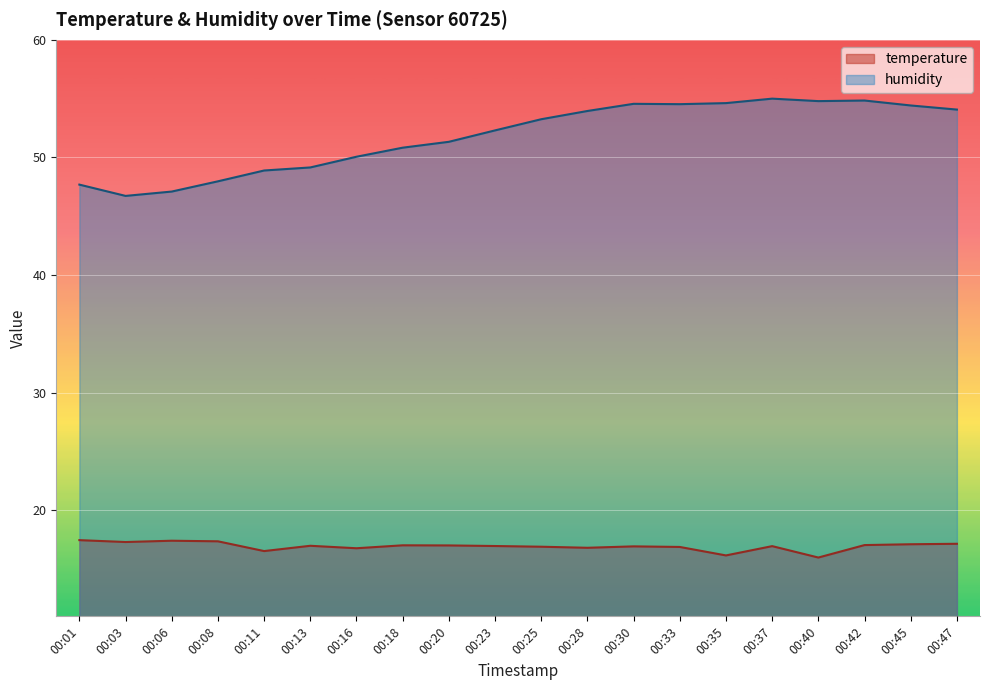

What is the difference between the second highest and minimum values in the humidity series?

8.1